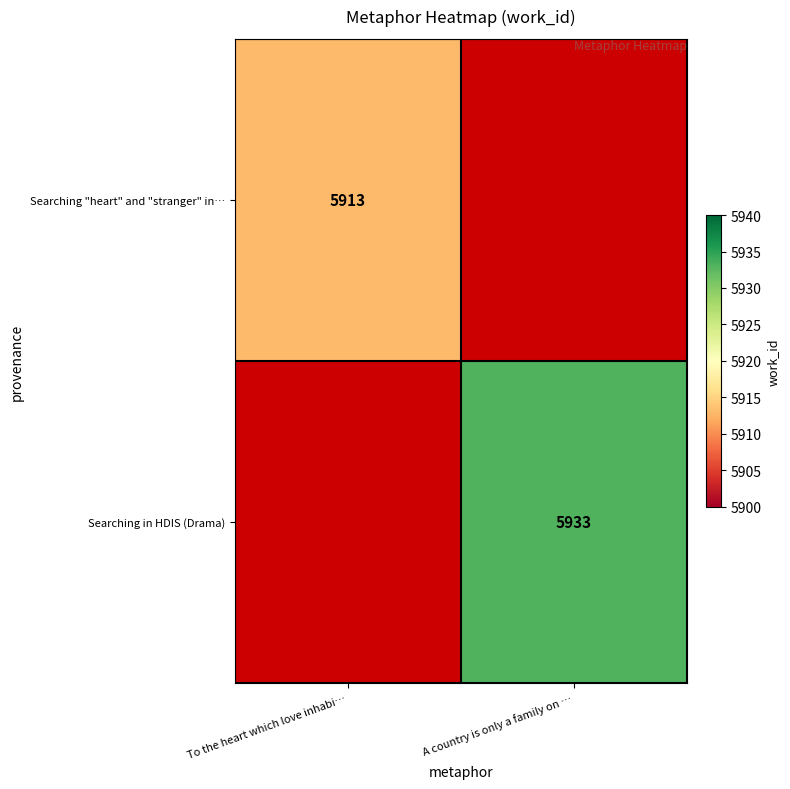

At how many categories does at least one series exceed 5919?

1